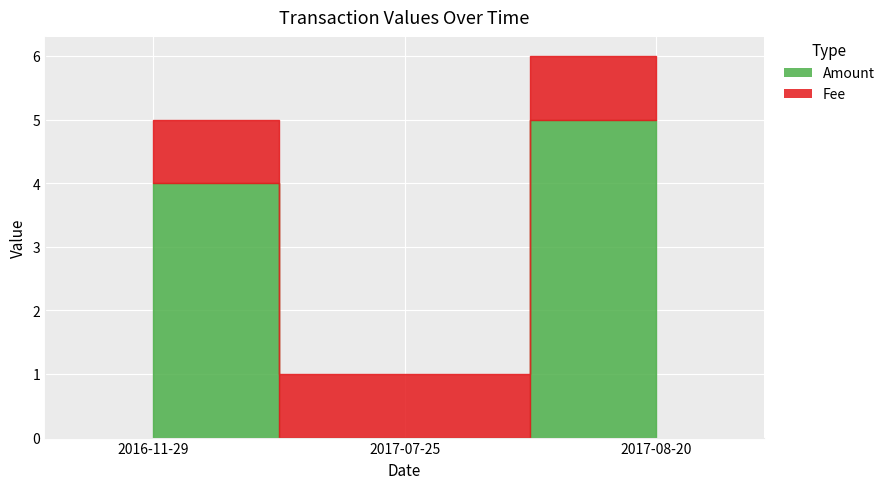

Where does the data first go above 4?

2017-08-20